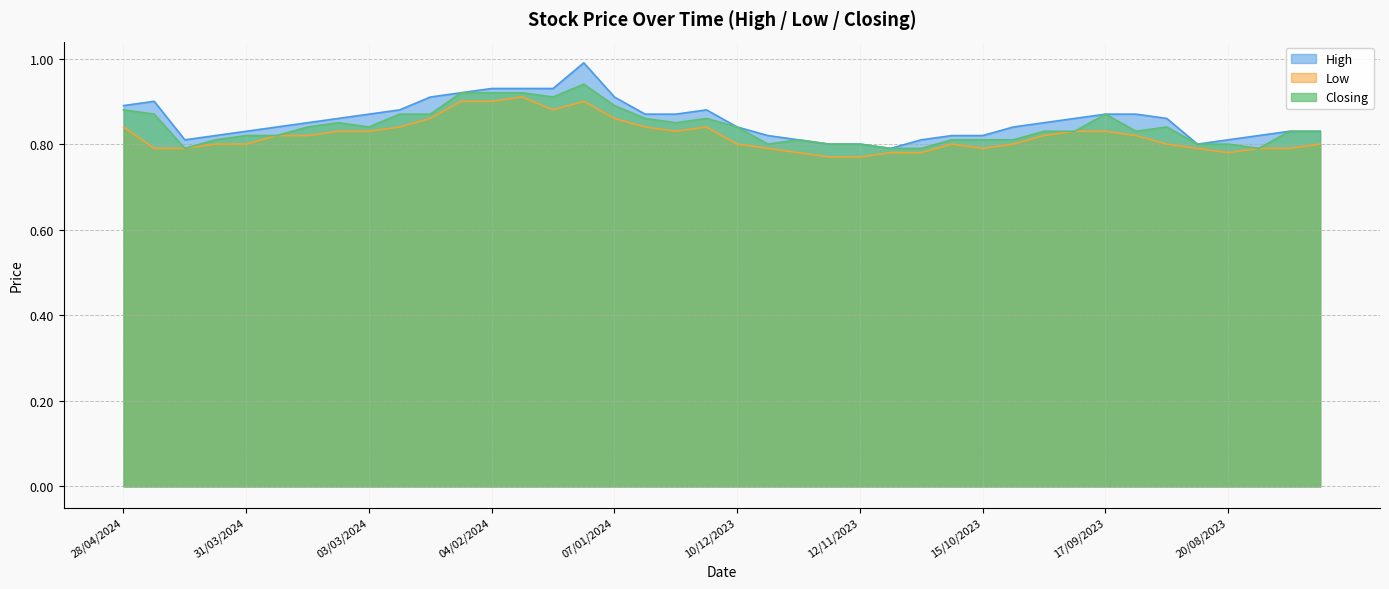

What position from the left is 05/11/2023?

26